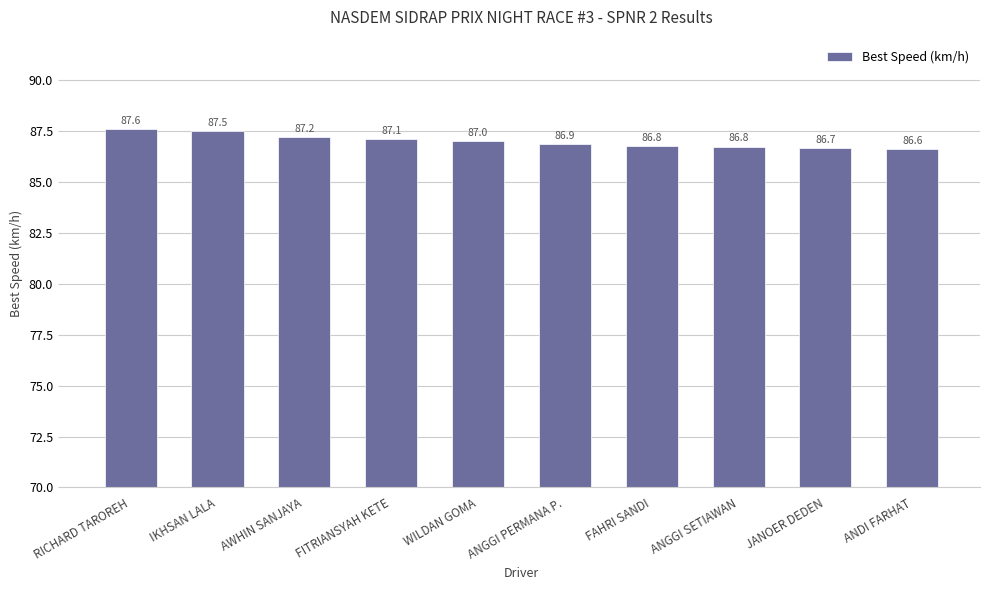

What is the label of the 5th bar from the right?

ANGGI PERMANA P.